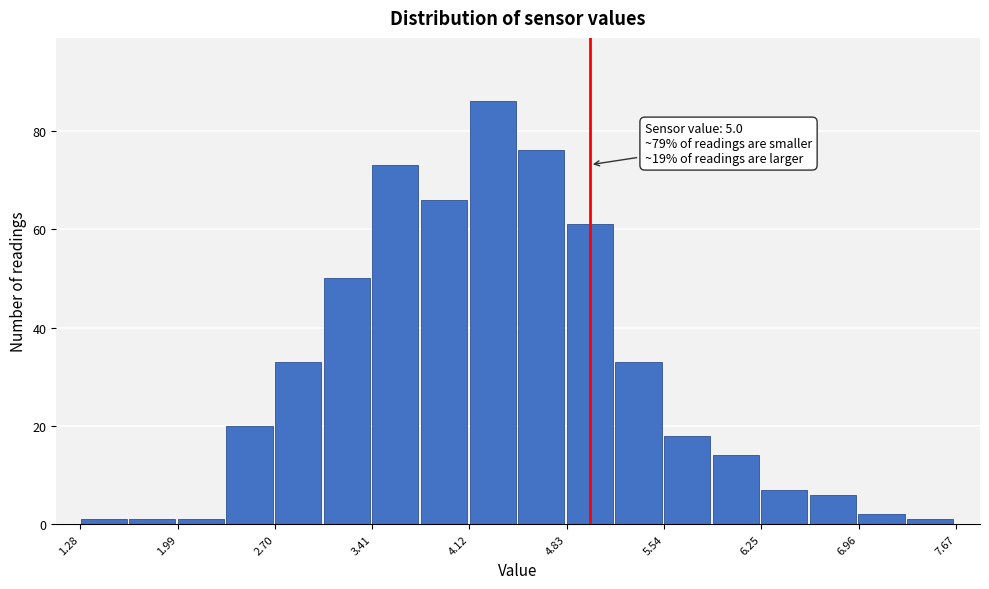

Around what value on the x-axis is the tallest bar? Give the approximate position of its centre, as read against the axis.

4.3